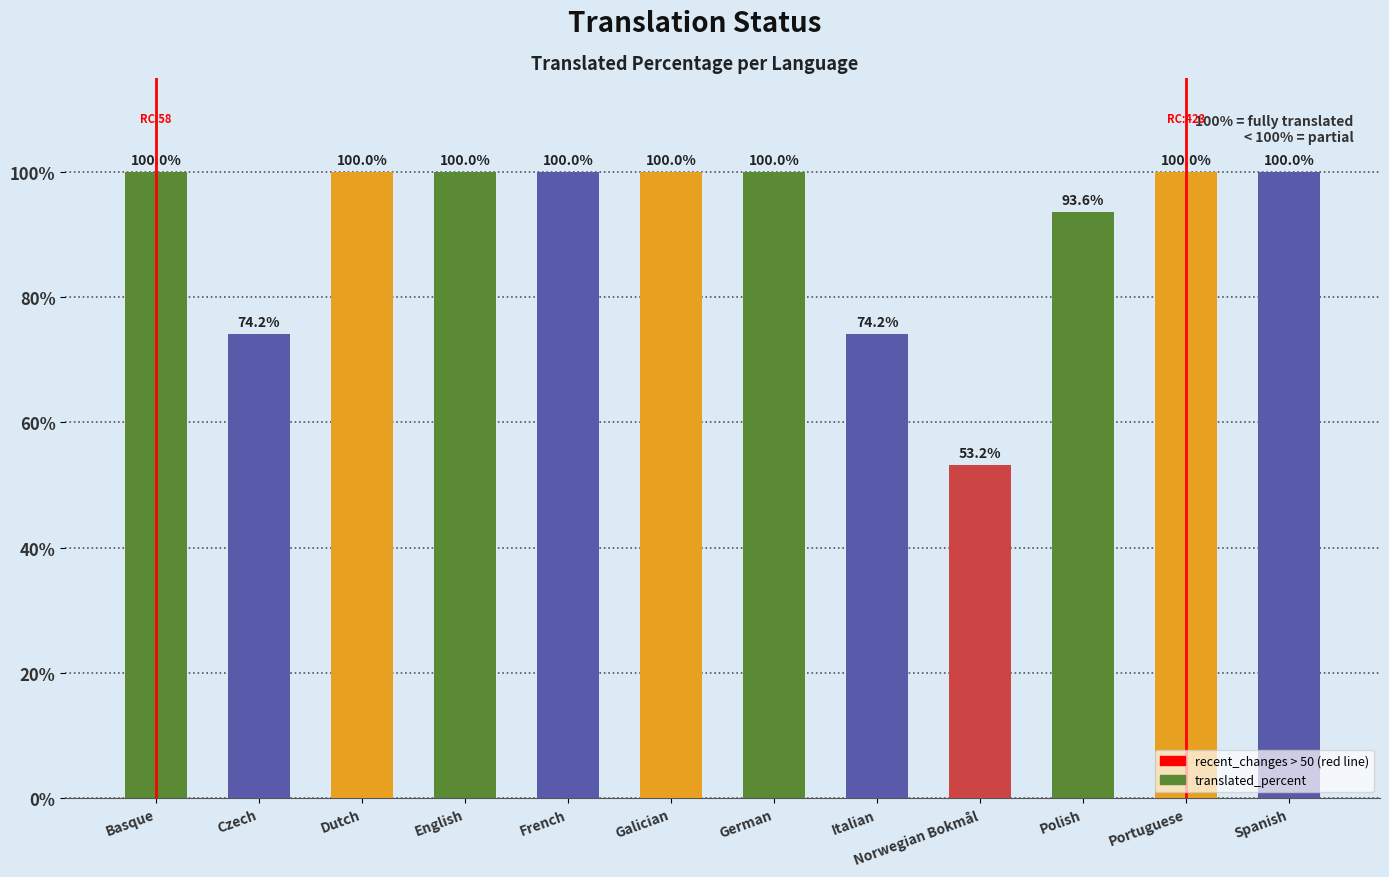

What is the label of the 10th bar from the right?

Dutch